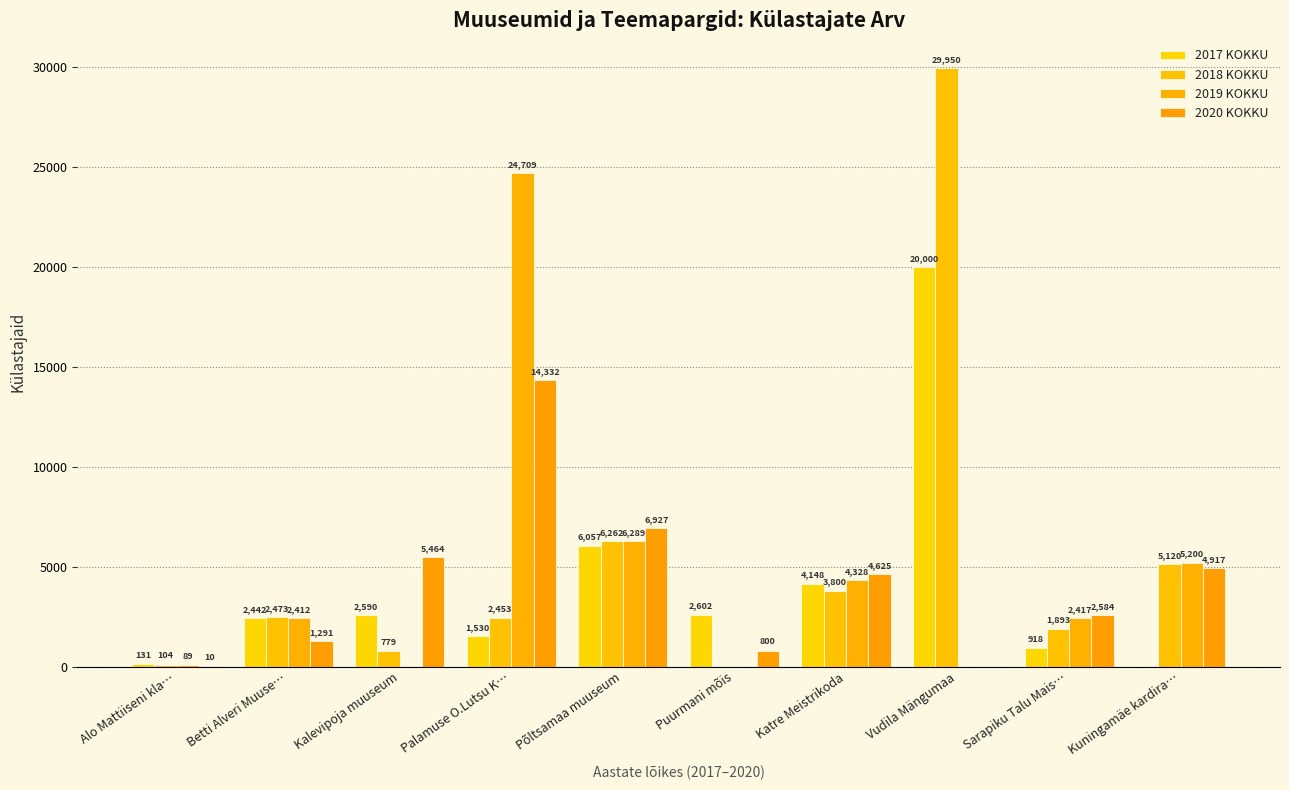

What is the label of the 4th bar from the left?

Palamuse O.Lutsu K…